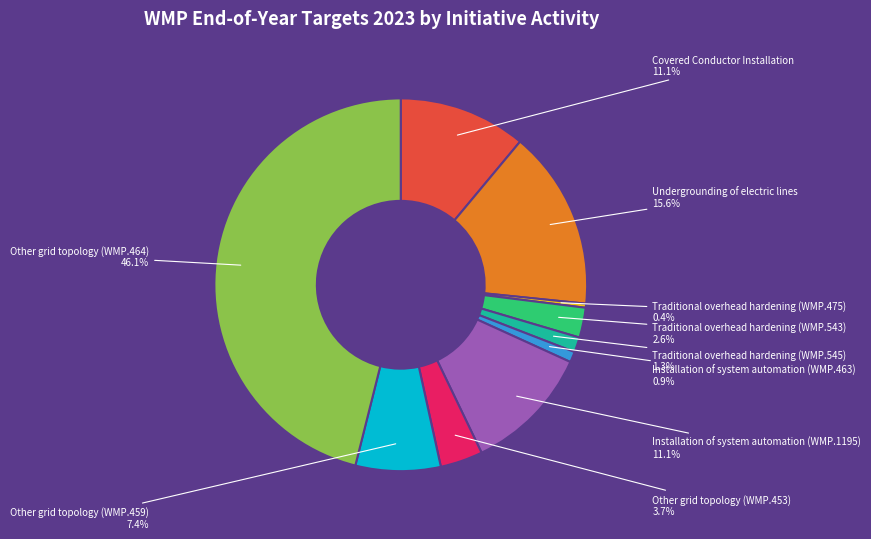

Is there any slice that represents more than half of the pie?

No